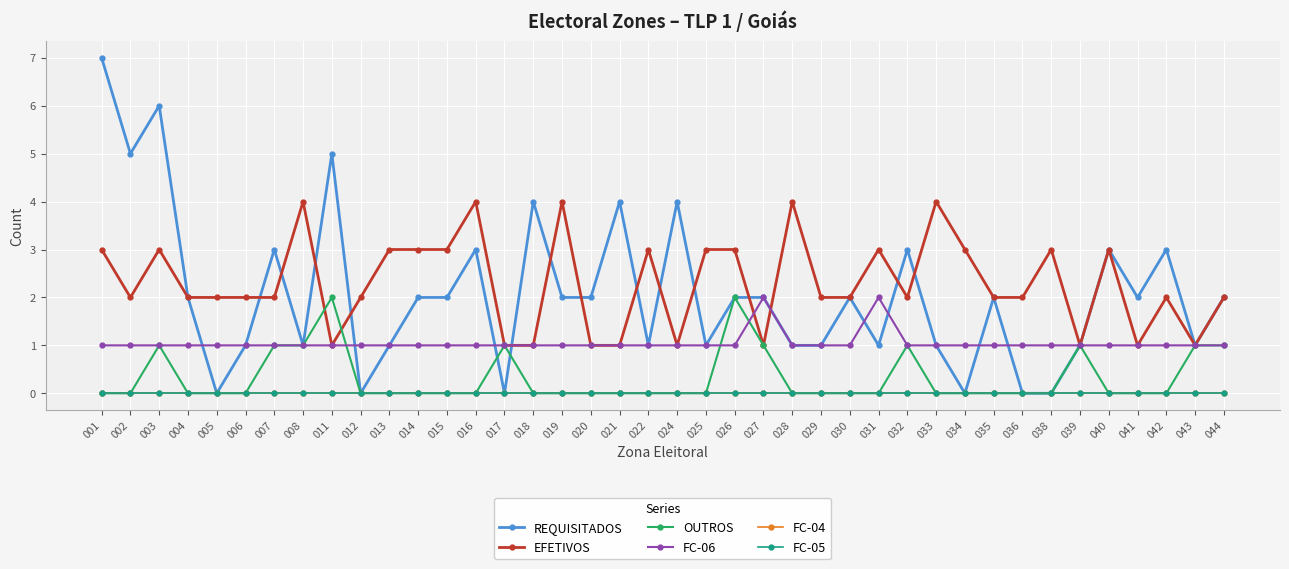

At 020, list the series in order from smallest to largest.

OUTROS, FC-04, FC-05, EFETIVOS, FC-06, REQUISITADOS